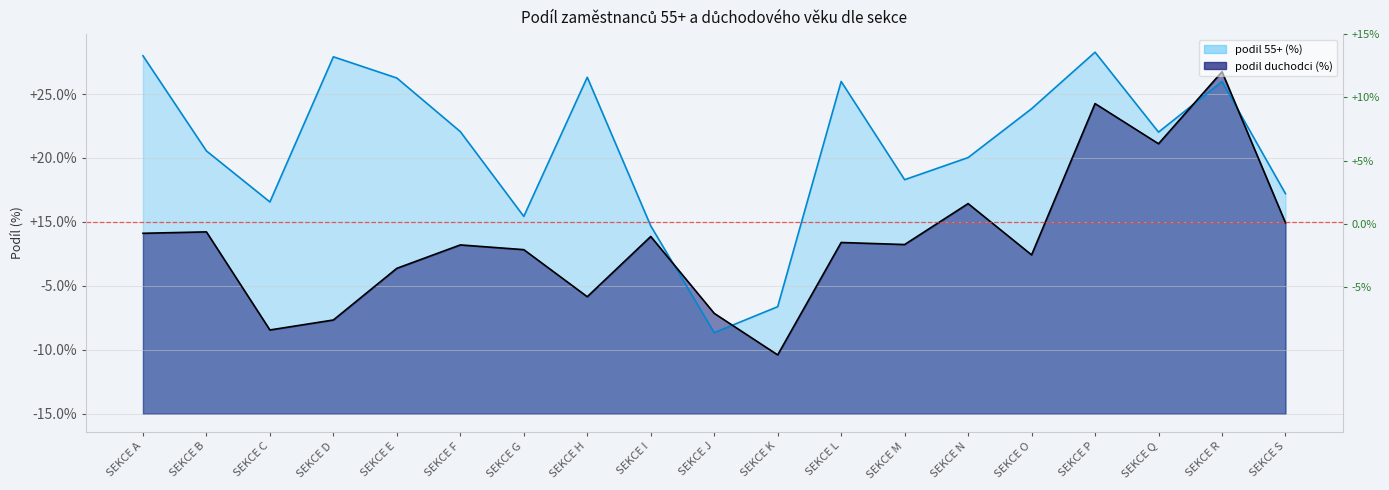

At SEKCE H, list the series in order from largest to smallest.

podil 55+ (%), podil duchodci (%)